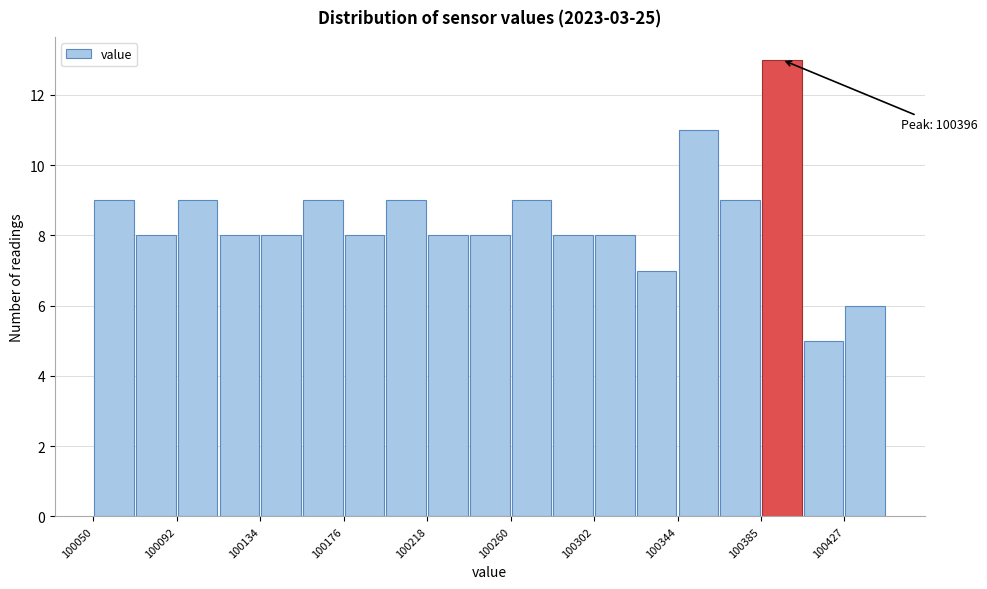

Which range on the x-axis has the tallest bar?

100385 to 100405